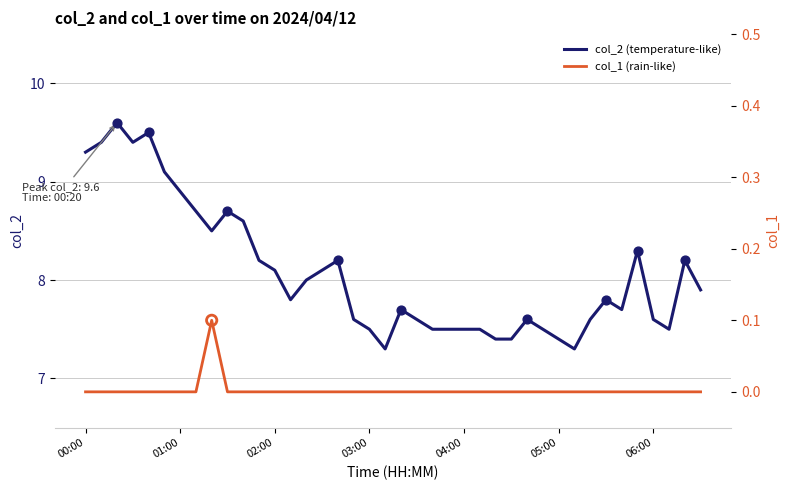

Which series has the widest spread of Y values?

col_2 (temperature-like)